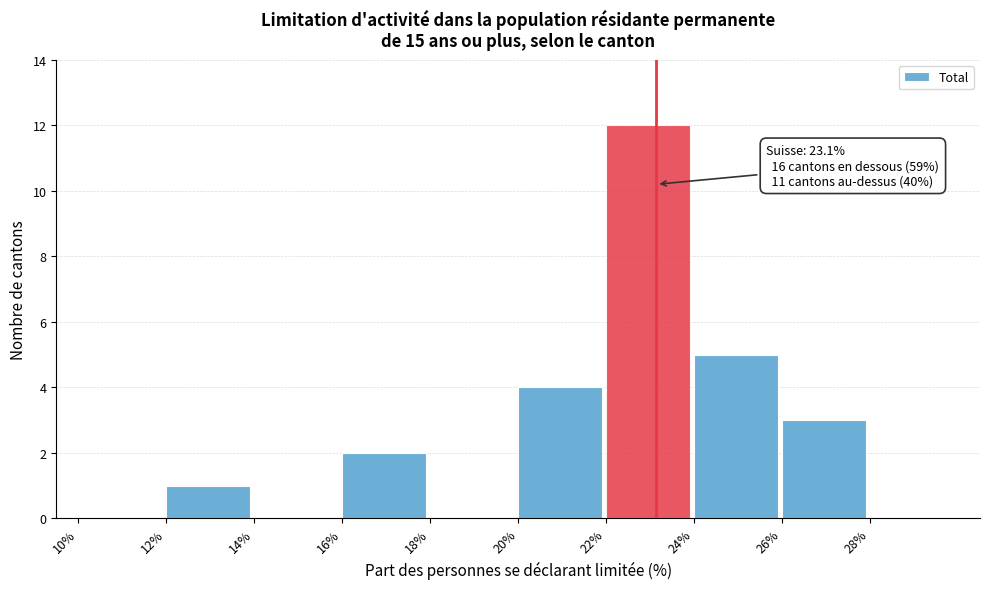

Over which range of the x-axis is the bar tallest?

22 to 24